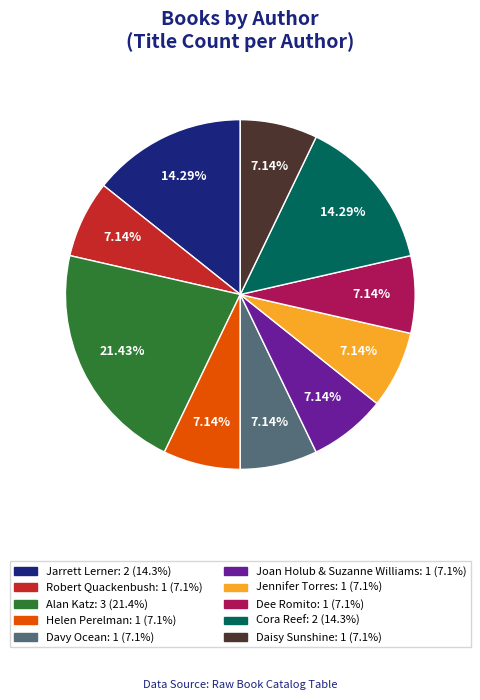

Count the number of slices in the pie.

10